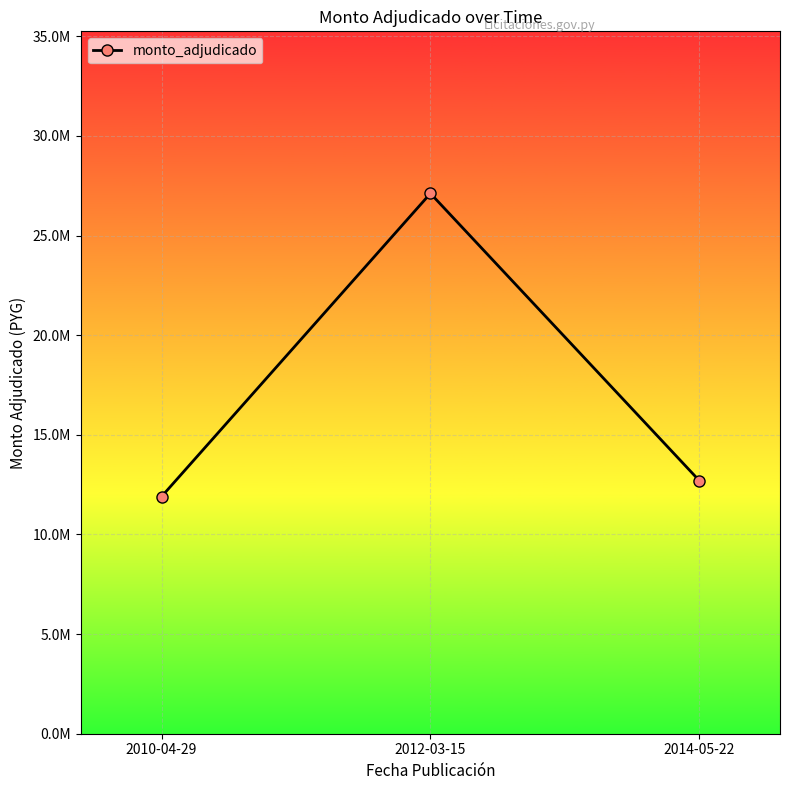

Is this an area chart (filled region under the line)?

No